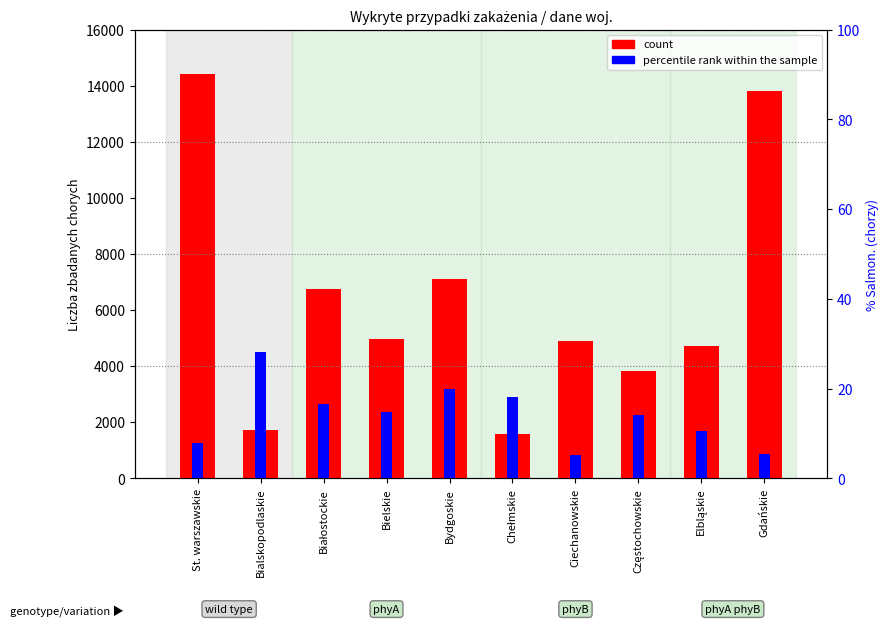

At which label does percentile rank within the sample first exceed 14?

Bialskopodlaskie